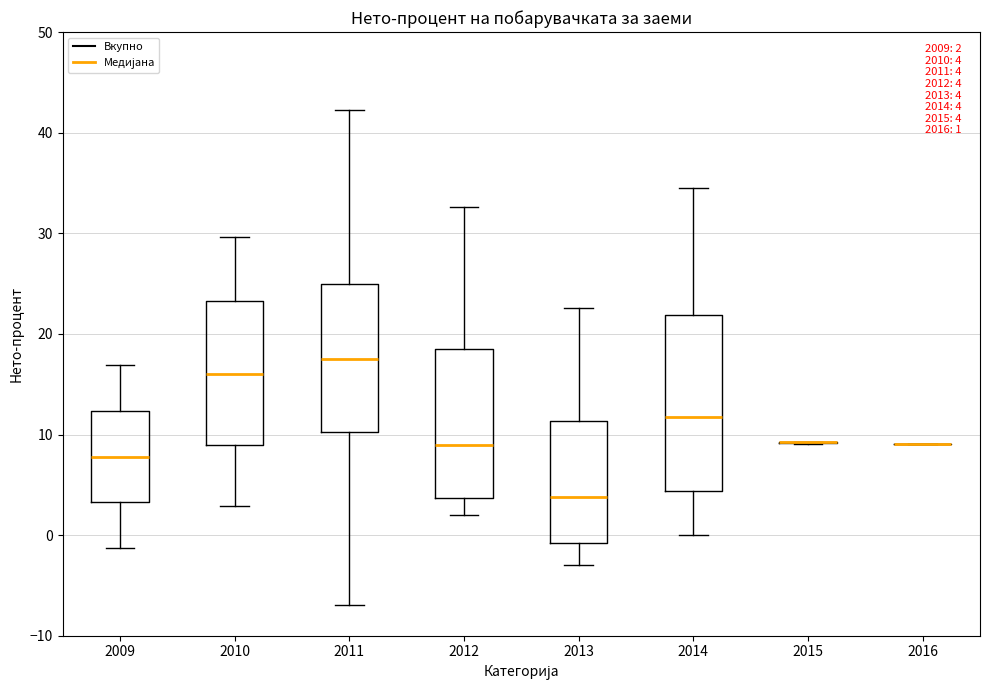

Which box is the tallest, from its lower edge to its upper edge?

2014